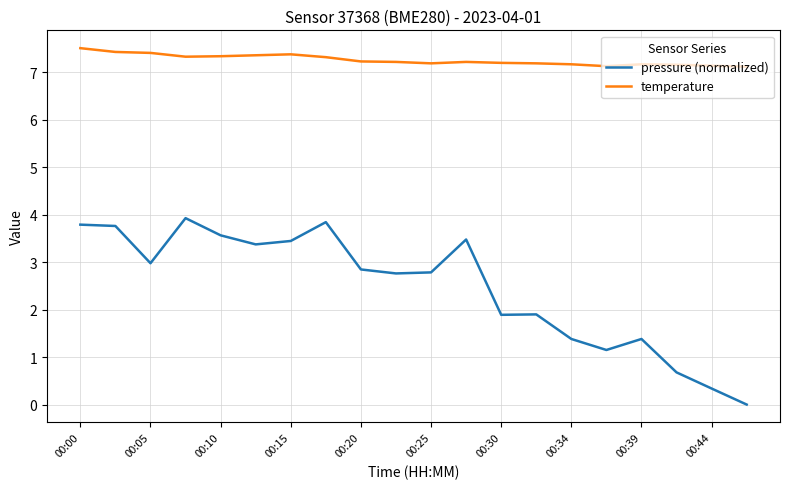

True or false: pressure (normalized) and temperature cross at least once.

False